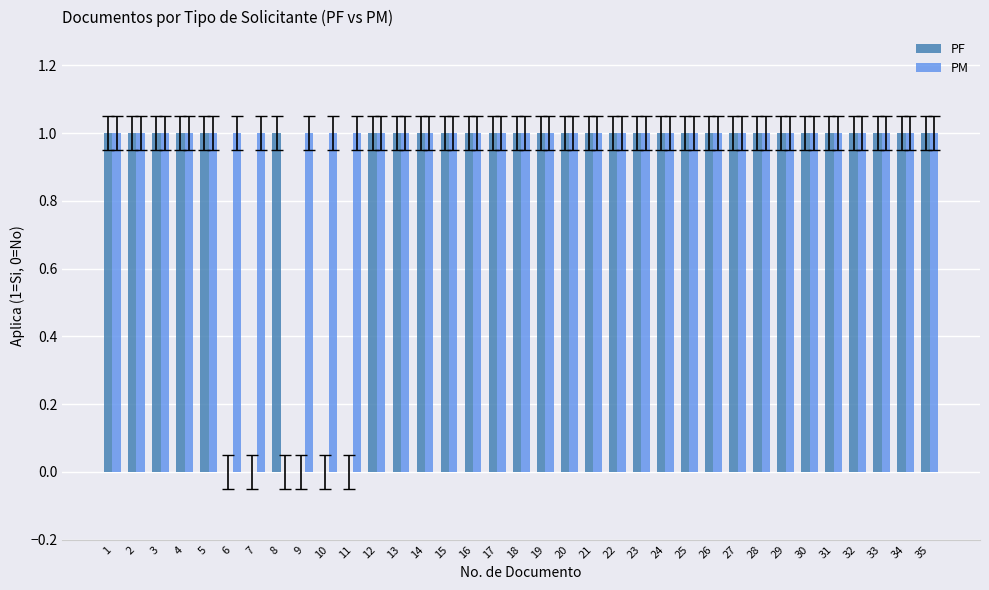

Is it true that PM equals 1 at 13?

True